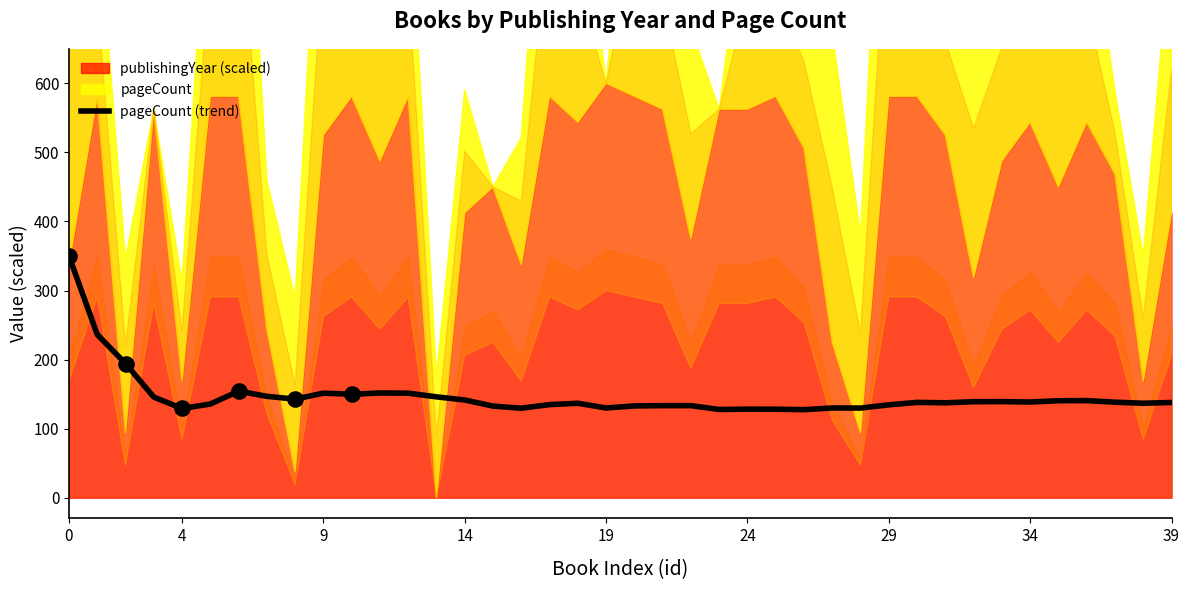

What is the ratio of the value at 32 to the value at 28?

1.1